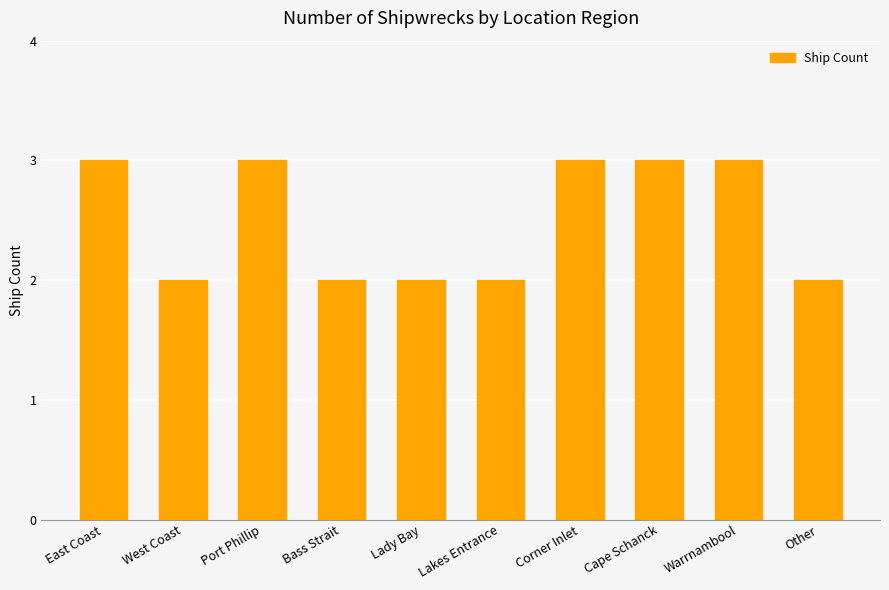

What is the difference between the second highest and minimum values?

1